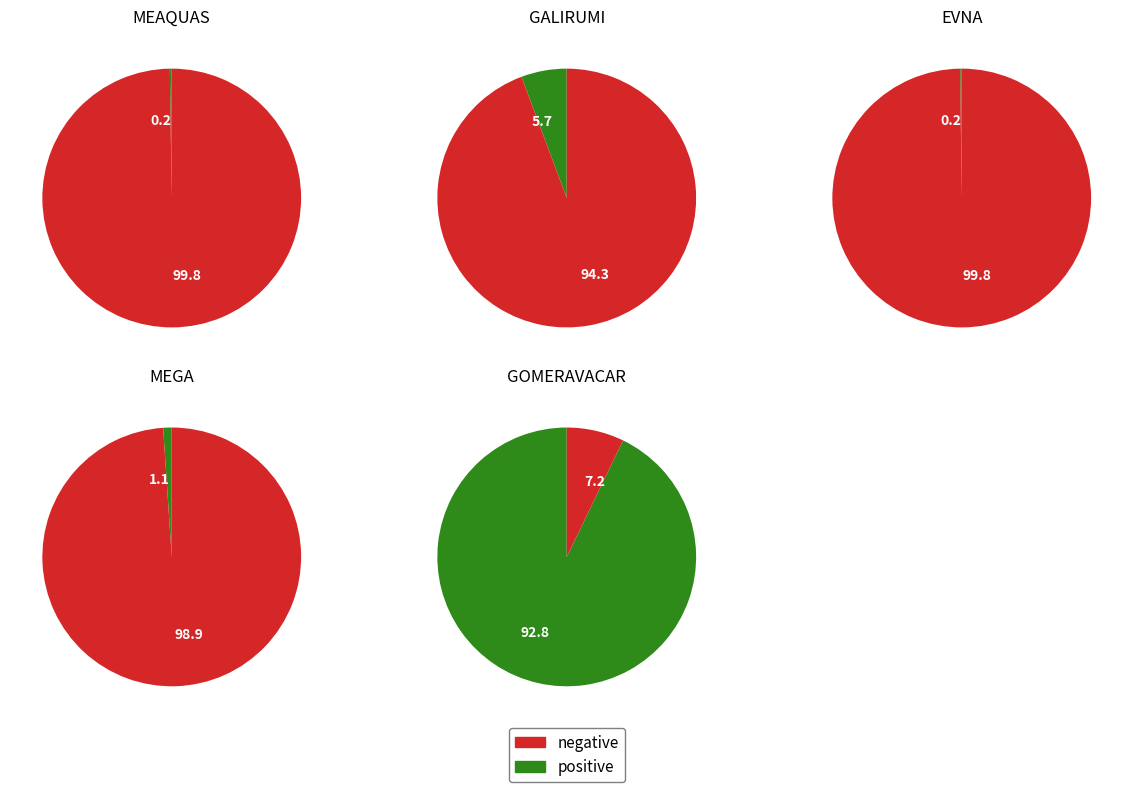

To the nearest percent, what is the combined percentage of MEGA and EVNA?

1%